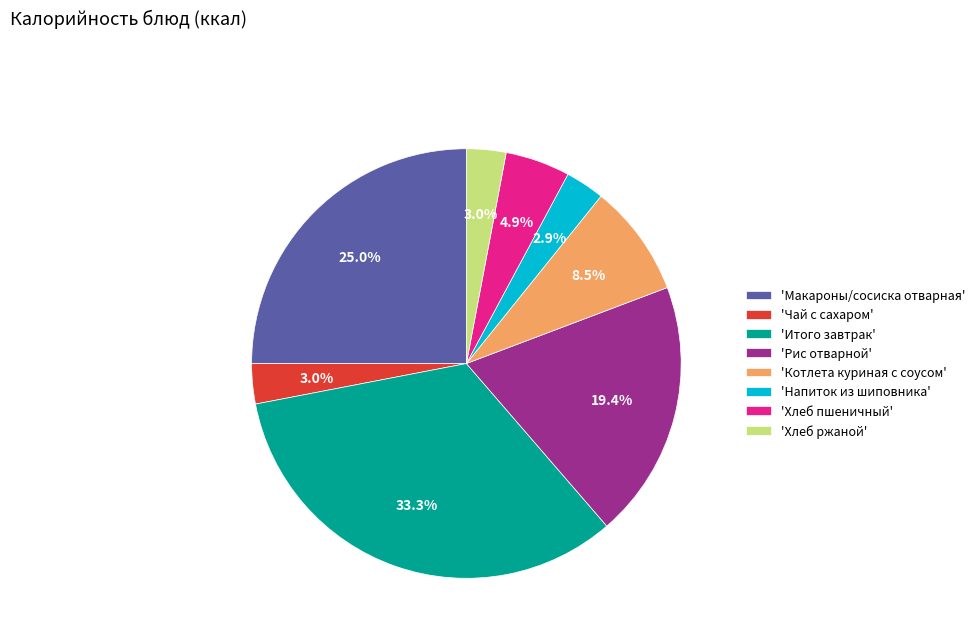

Is the sum of 'Итого завтрак' and 'Котлета куриная с соусом' greater than half?

No